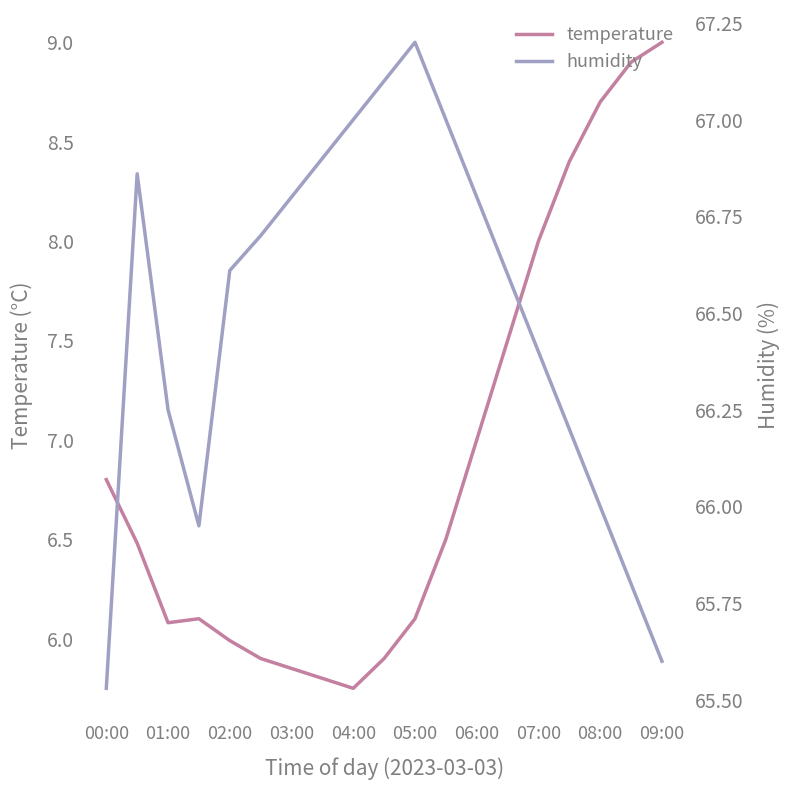

The value of temperature at 07:00 is 3.0. True or false?

False